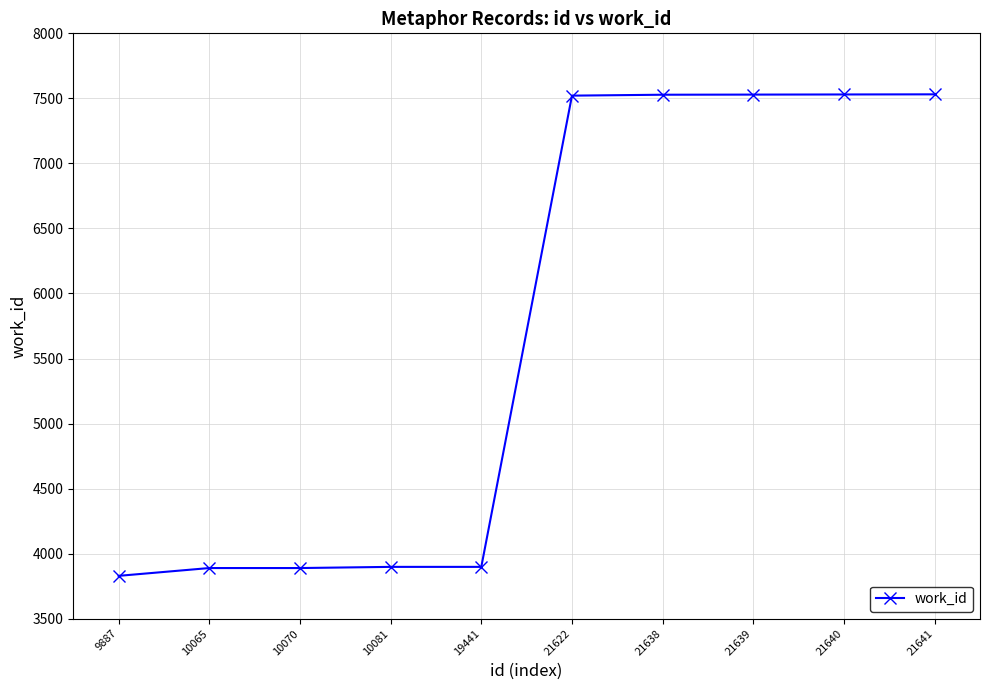

What is the sum of the values at 19441 and 10070?

7787